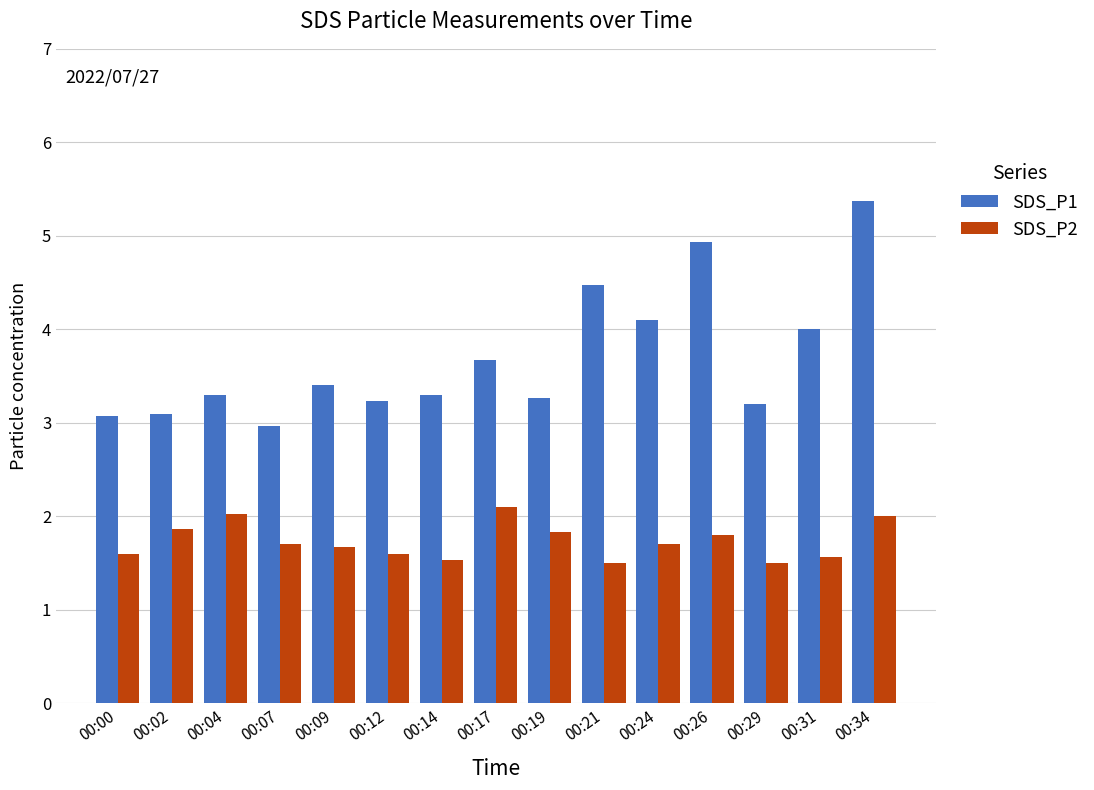

What is the value of the SDS_P2 bar at the 10th from the left?

1.5